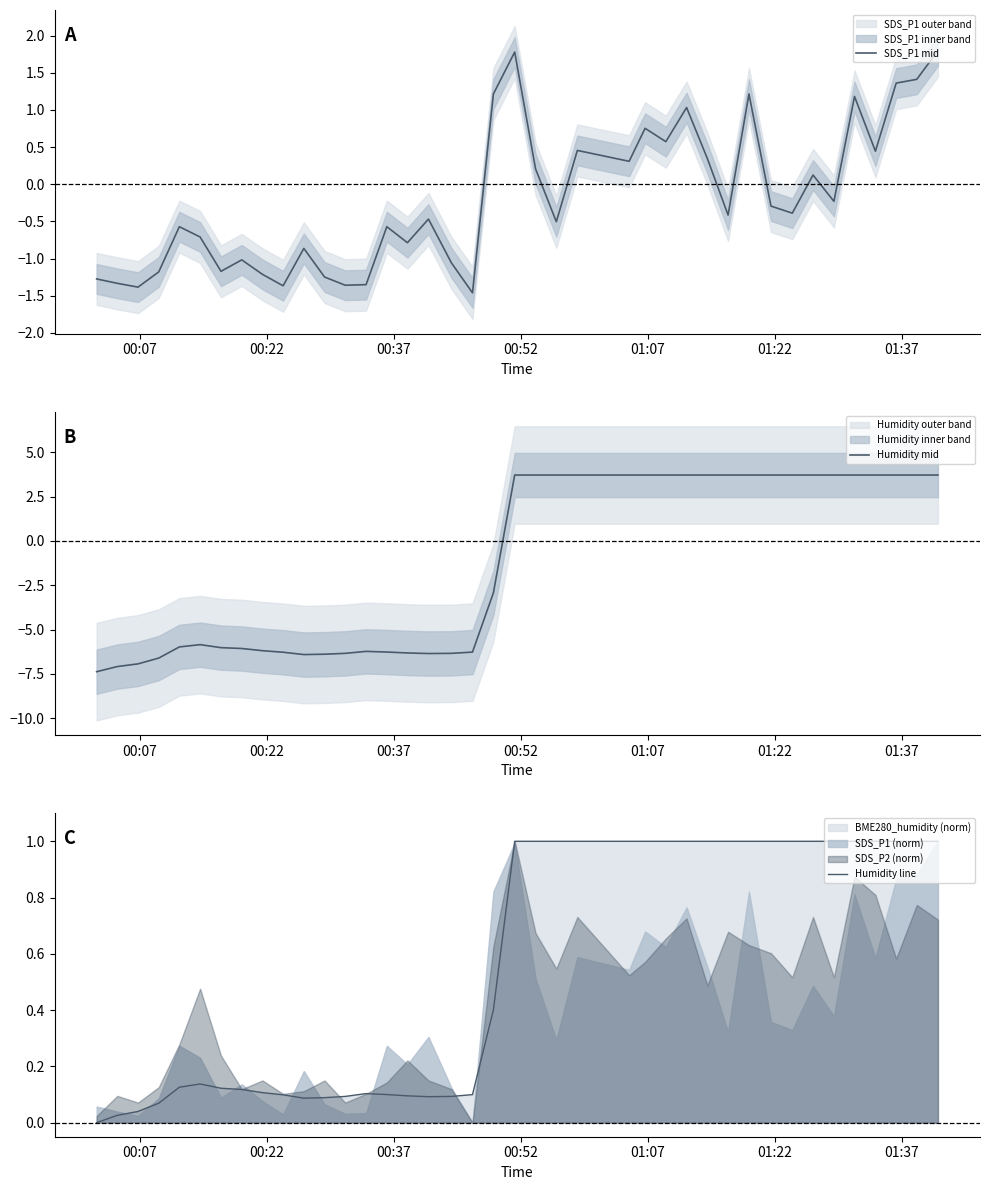

What is the highest value of the SDS_P1 mid series?

1.8